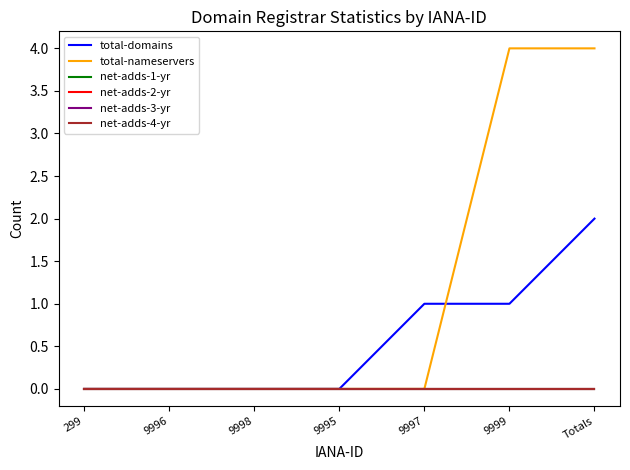

What is the total value across all series at 9997?

1